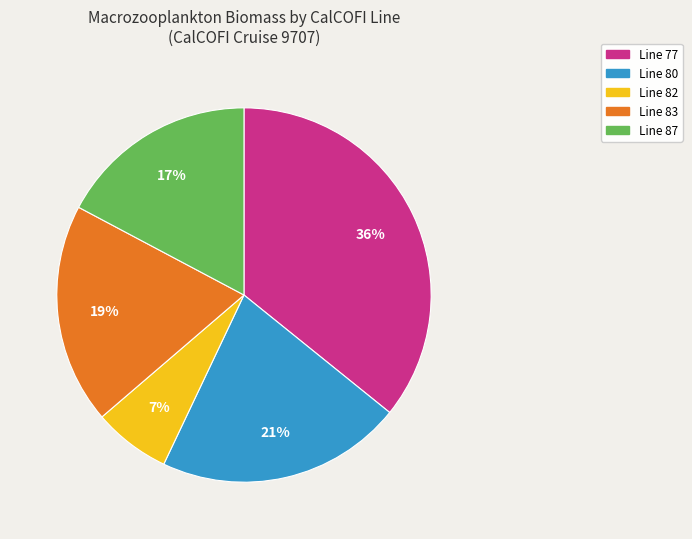

Which slice is the largest?

Line 77